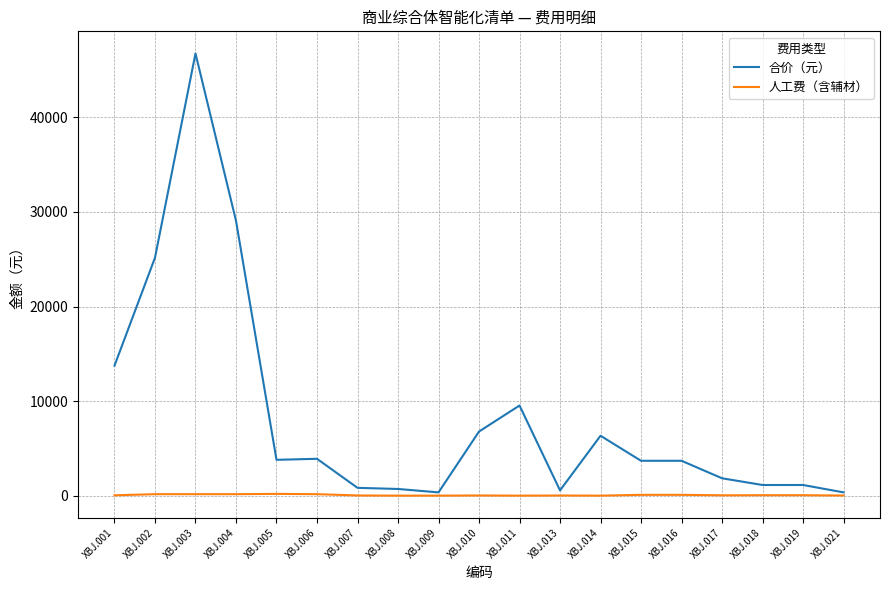

Is it true that 合价（元） equals 3700 at XBJ.016?

True